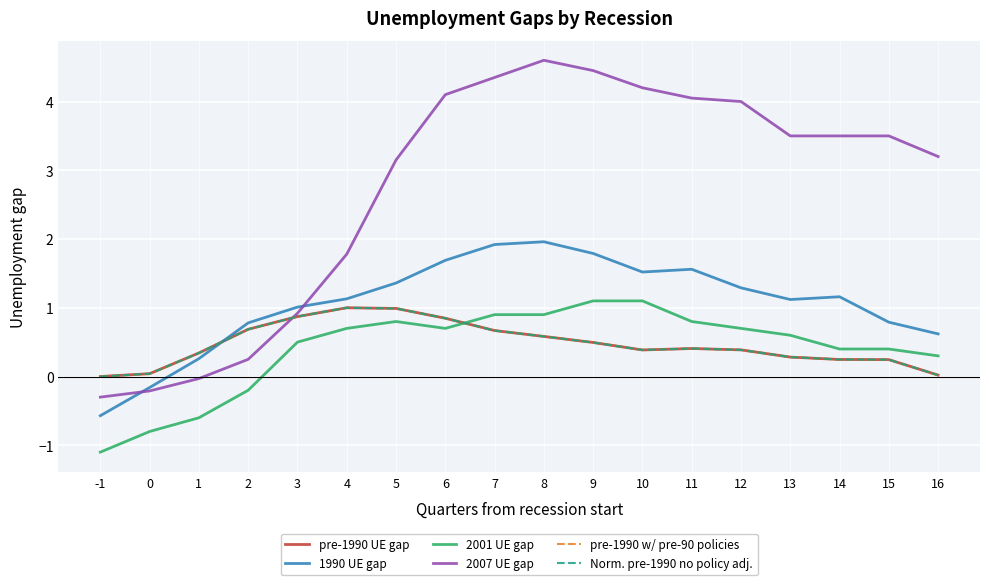

Does the chart have visible grid lines?

Yes